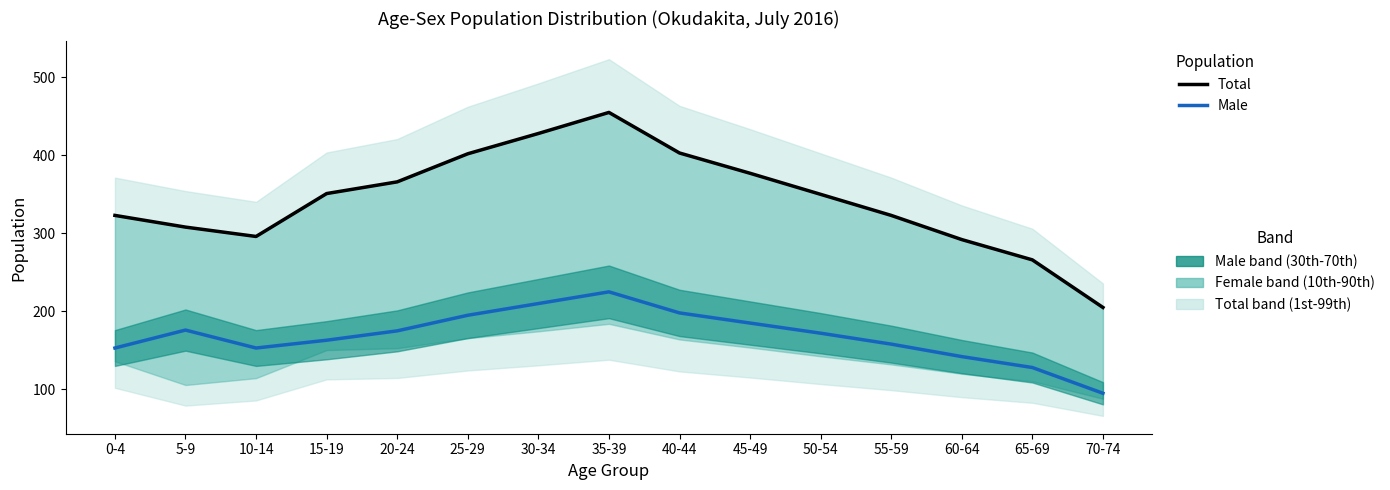

Is it true that Male equals 69 at 30-34?

False